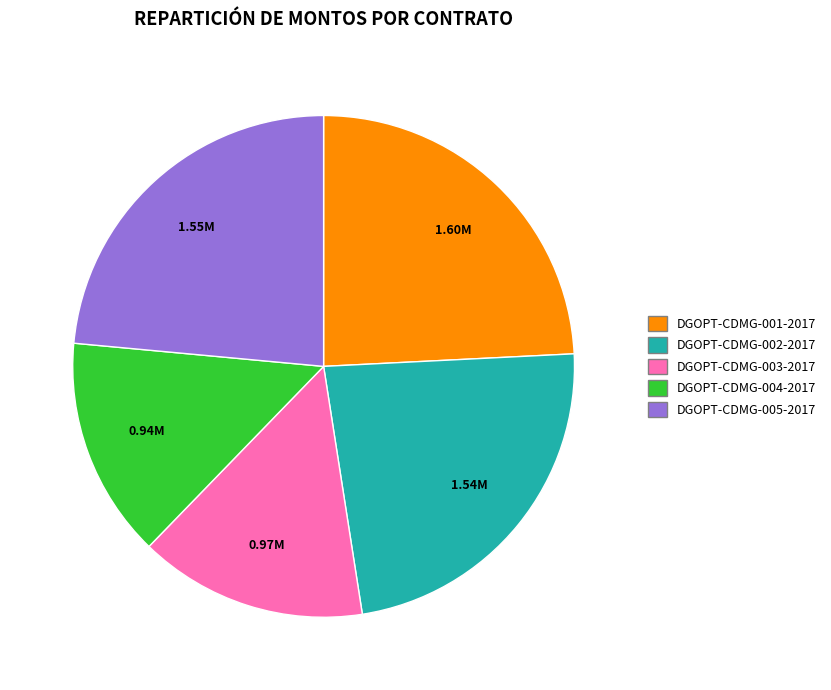

Which has a higher value, DGOPT-CDMG-004-2017 or DGOPT-CDMG-001-2017?

DGOPT-CDMG-001-2017